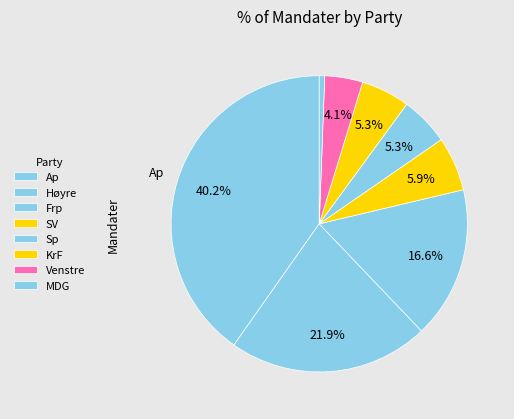

How many segments does this pie chart have?

8